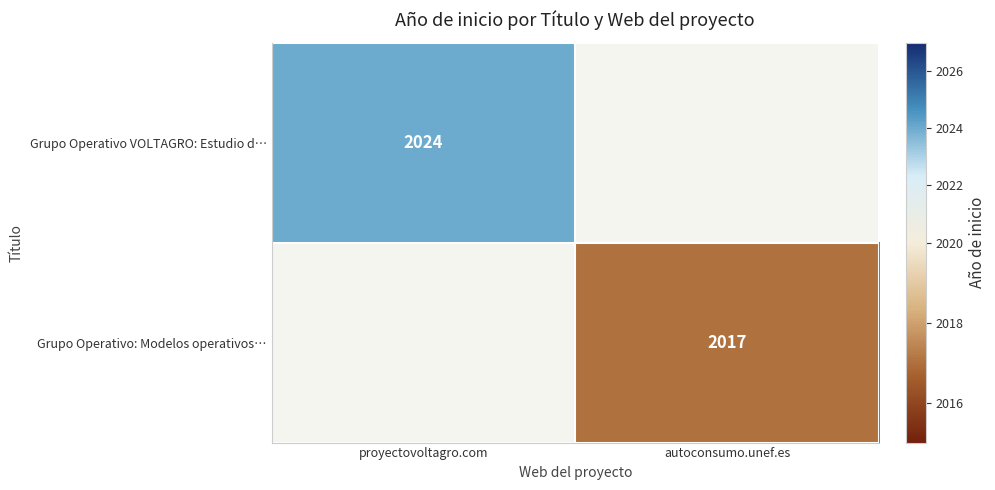

How many data points does each series have?

2